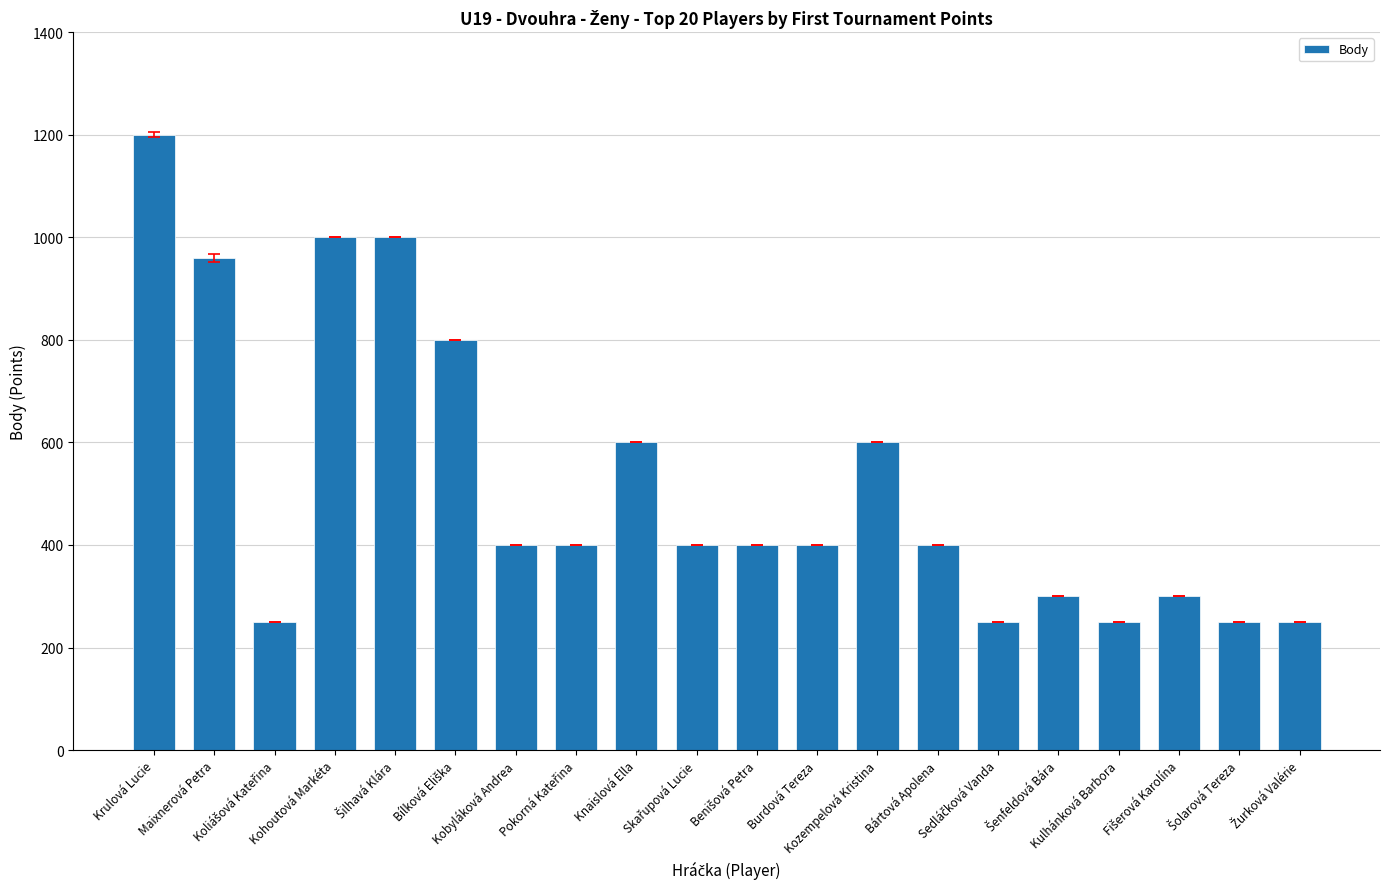

What is the value of the 10th bar from the left?

400